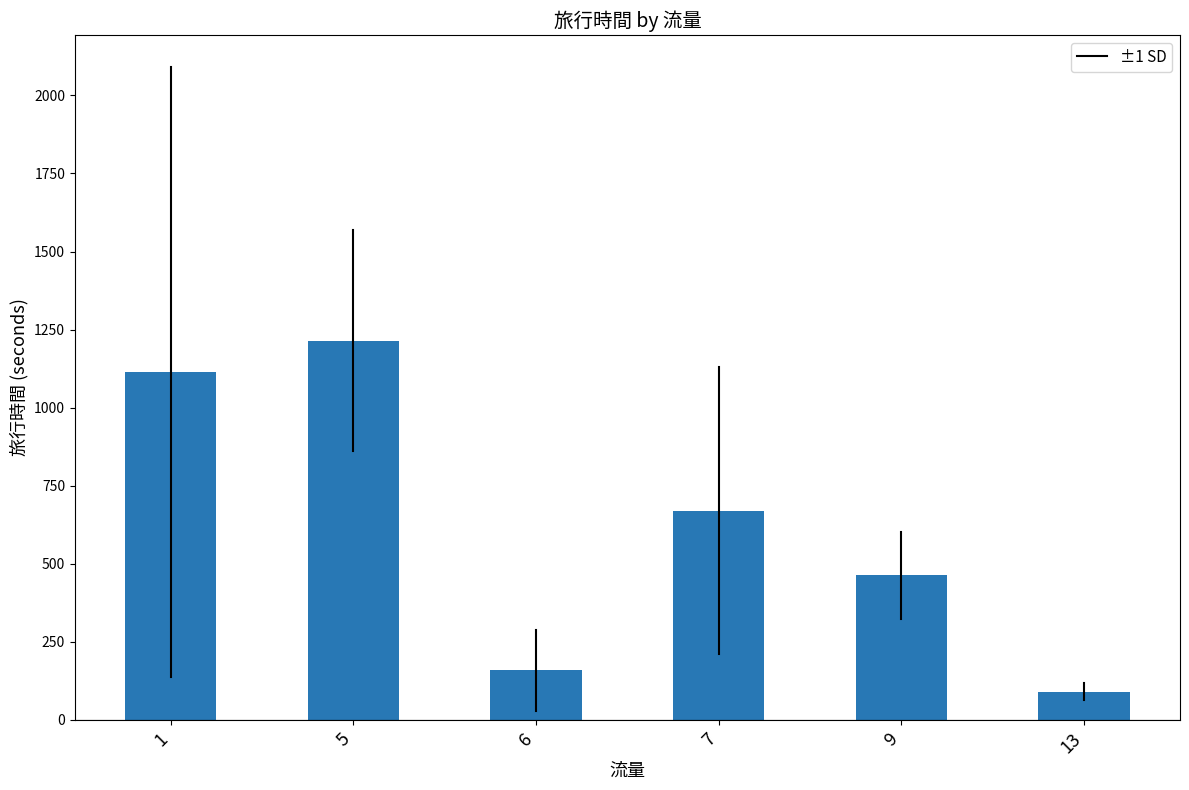

The value at 6 is 158.5. True or false?

True